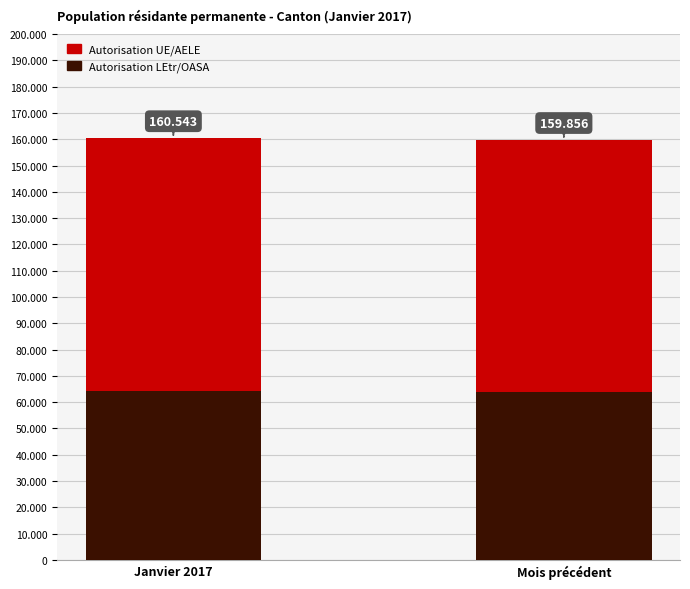

What are all the series names shown in the legend?

Autorisation UE/AELE, Autorisation LEtr/OASA